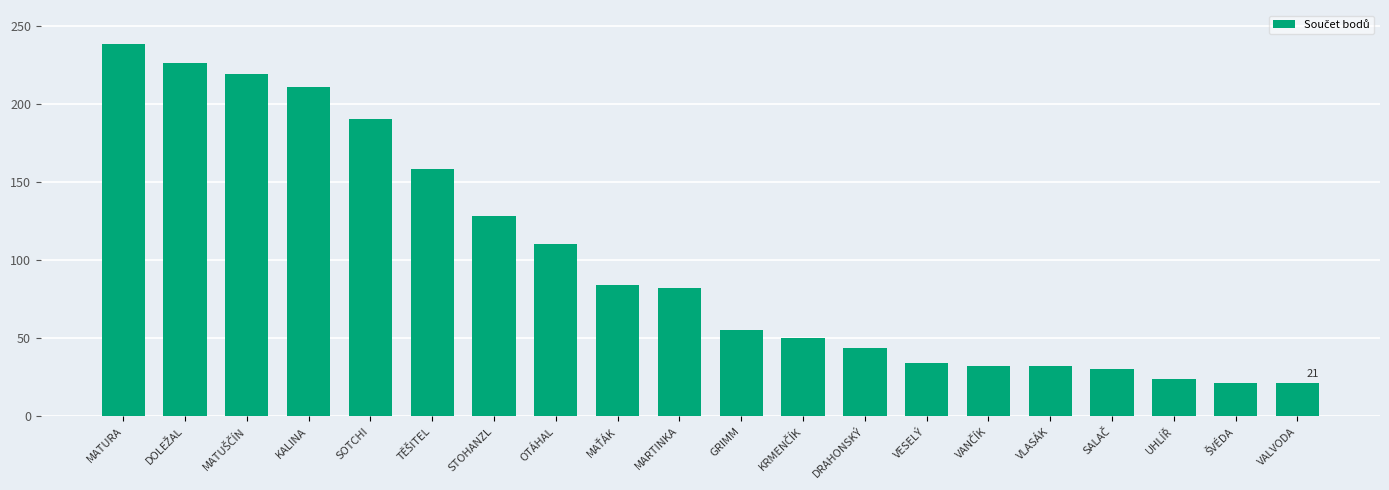

What is the label of the 13th bar from the right?

OTÁHAL